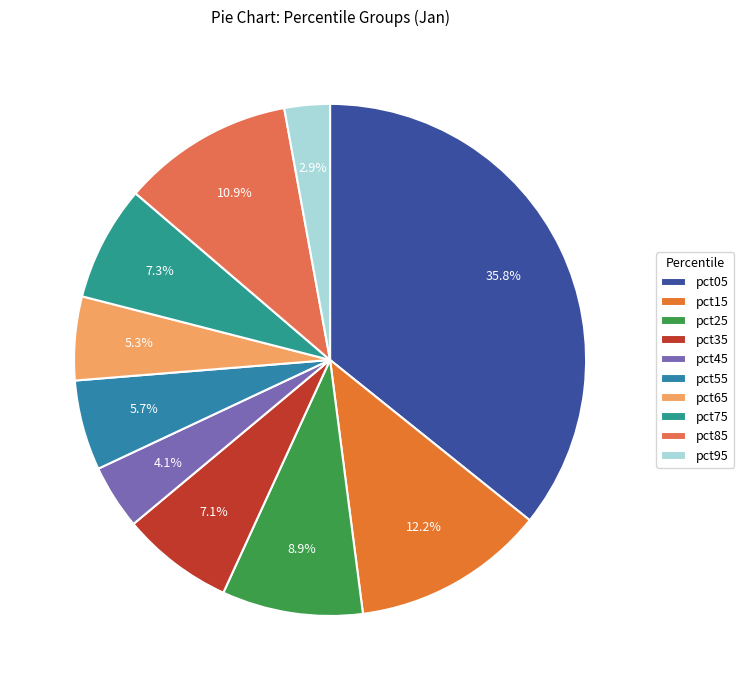

What is the largest slice in the pie chart?

pct05